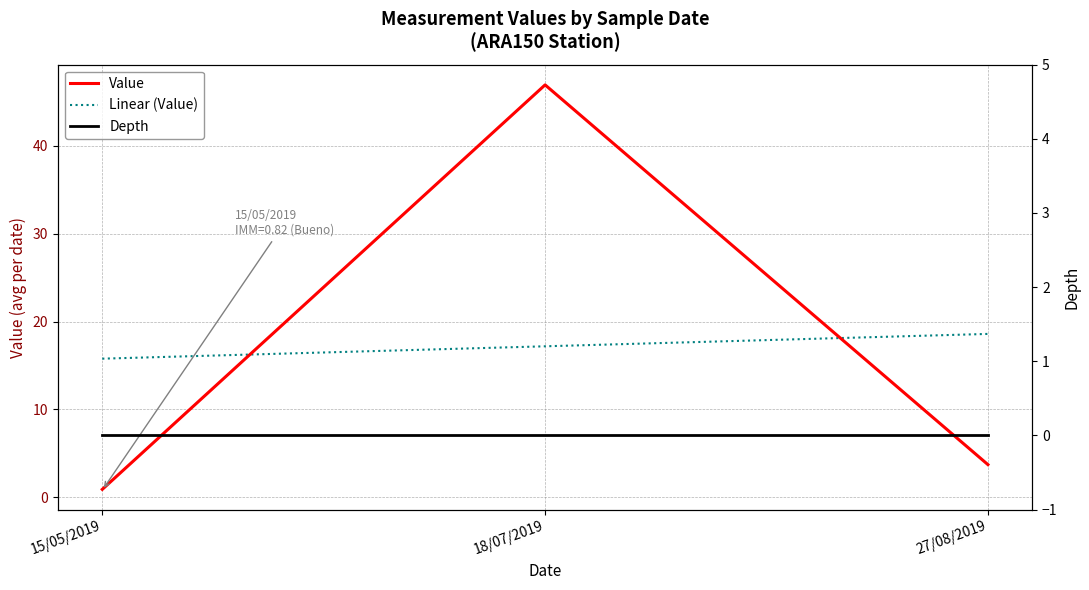

Rank the categories by Linear (Value) value from highest to lowest.

27/08/2019, 18/07/2019, 15/05/2019